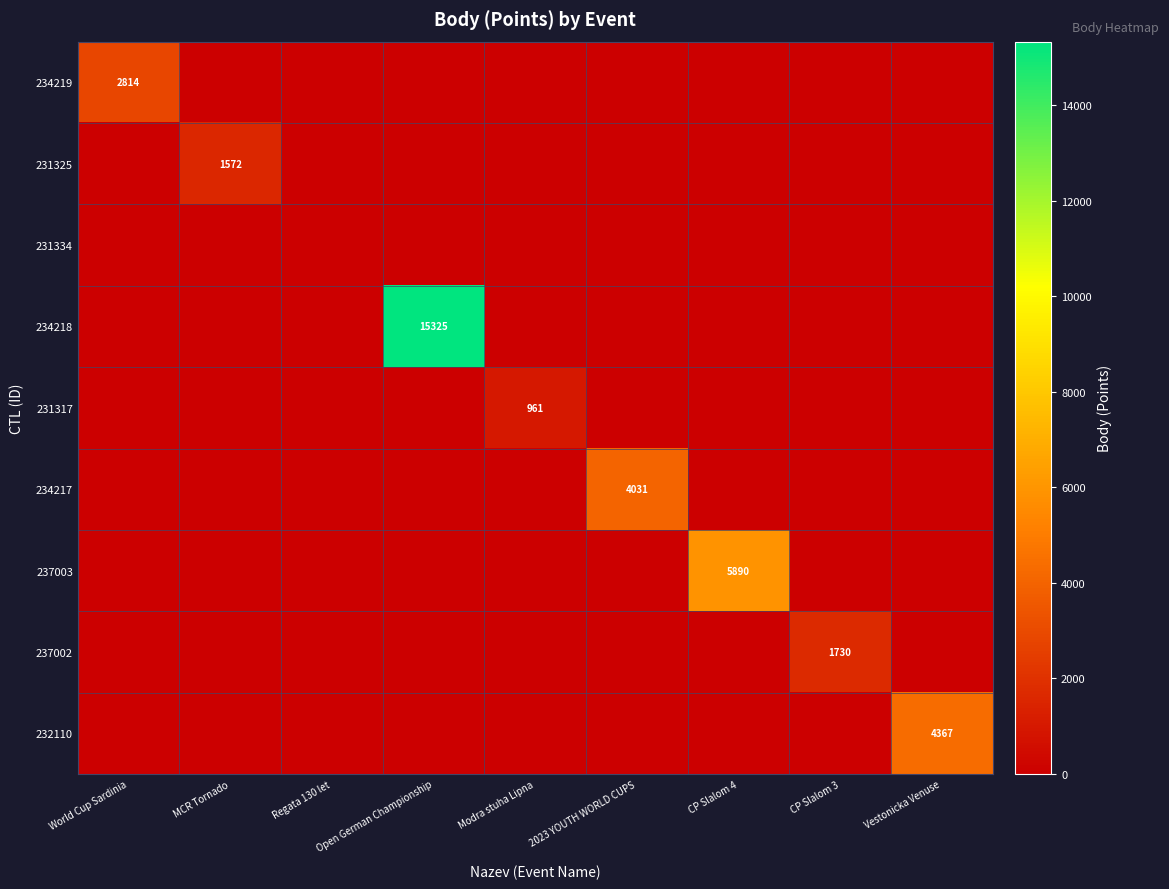

The value of 232110 at Vestonicka Venuse is 4367. True or false?

True